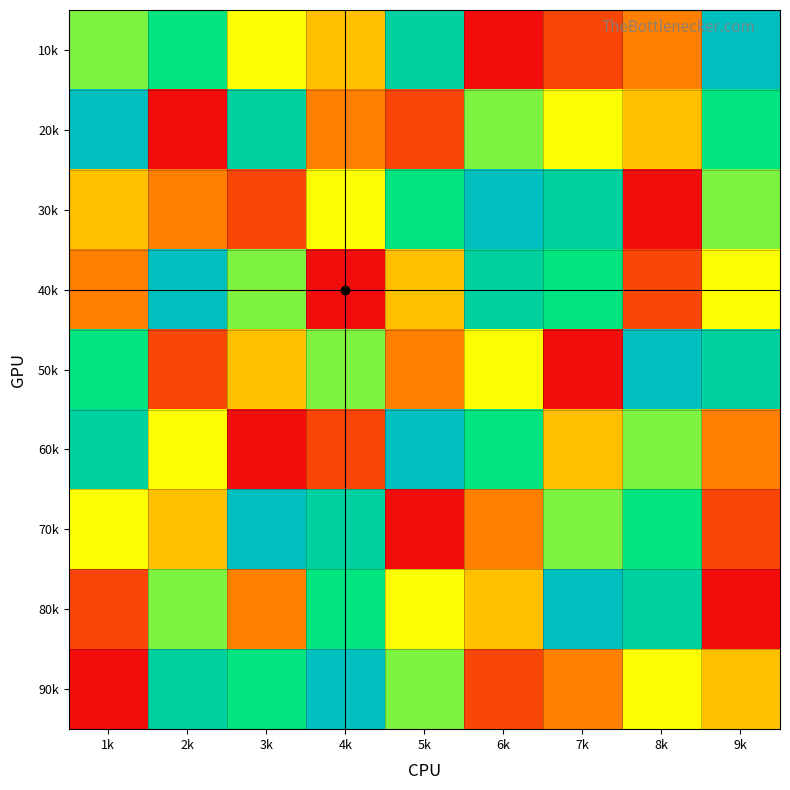

At which category is the sum across all series the highest?

1k